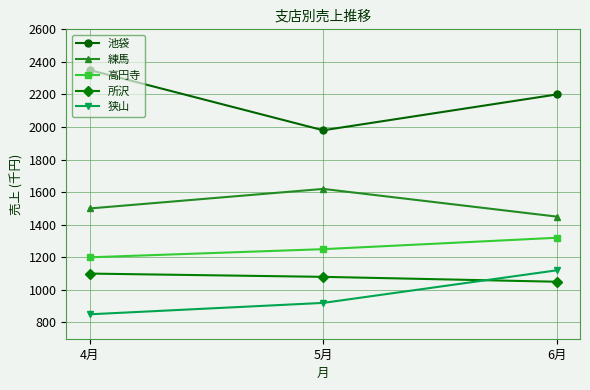

What is the highest value of the 練馬 series?

1620